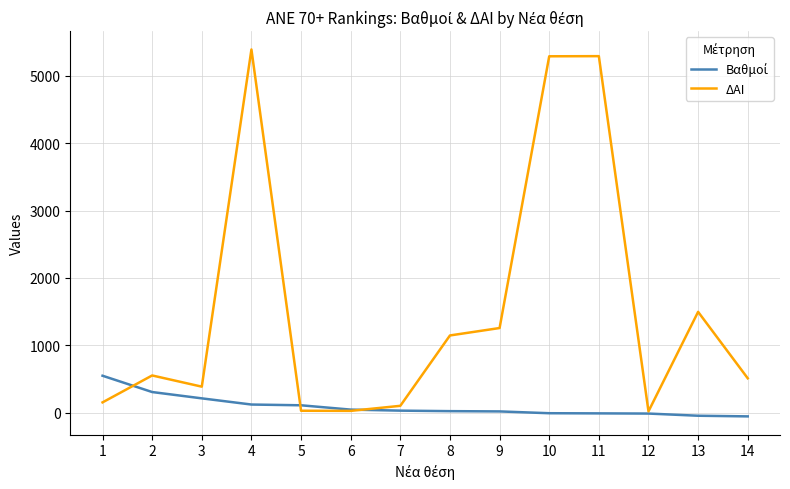

Which series has the largest range (max minus min)?

ΔΑΙ